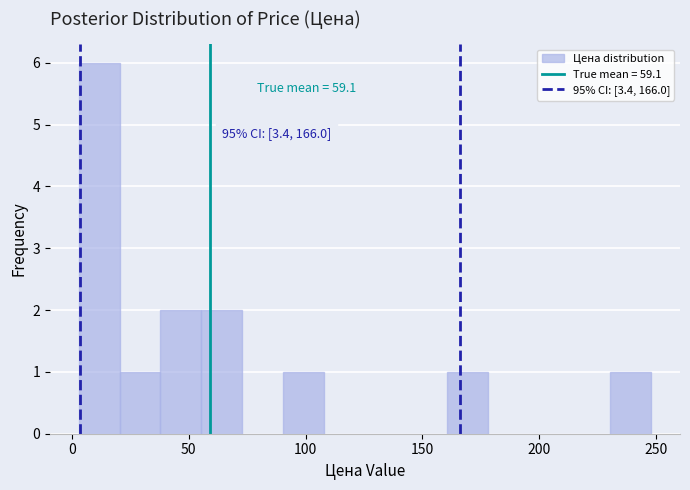

Around what value on the x-axis is the tallest bar? Give the approximate position of its centre, as read against the axis.

10